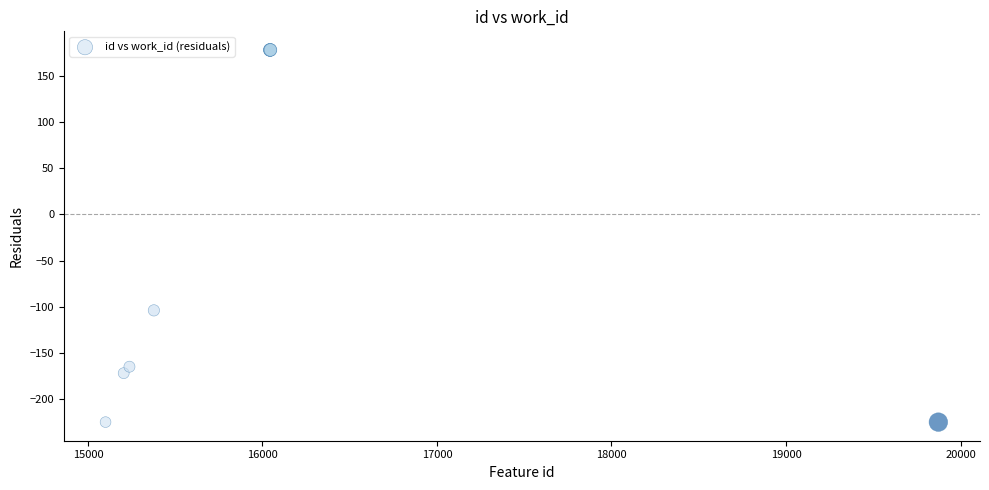

What Y value in the scatter plot is closest to -23?

-103.9